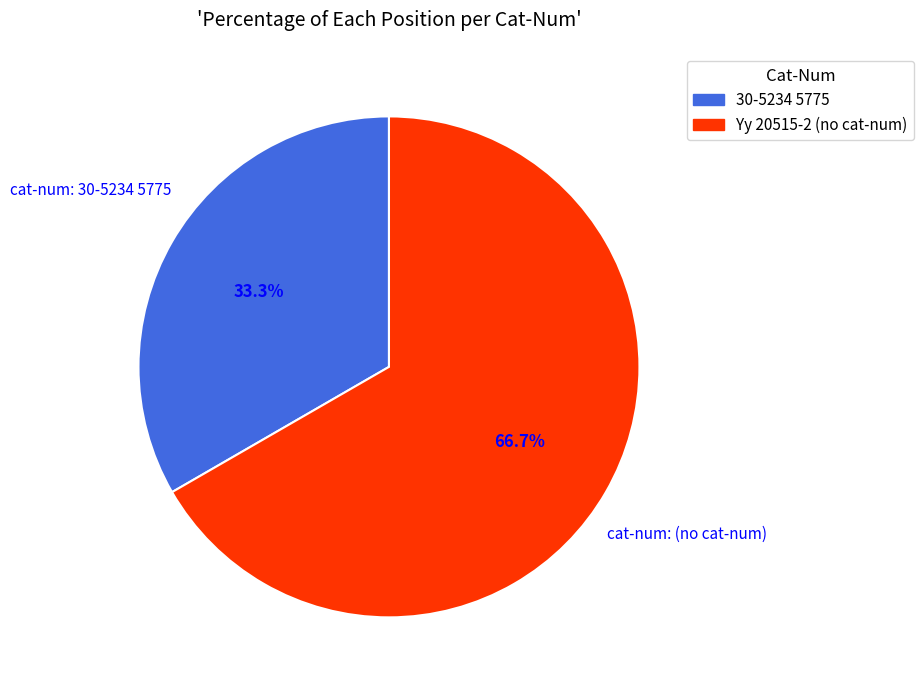

Which has a higher value, 30-5234 5775 or Yy 20515-2 (no cat-num)?

Yy 20515-2 (no cat-num)